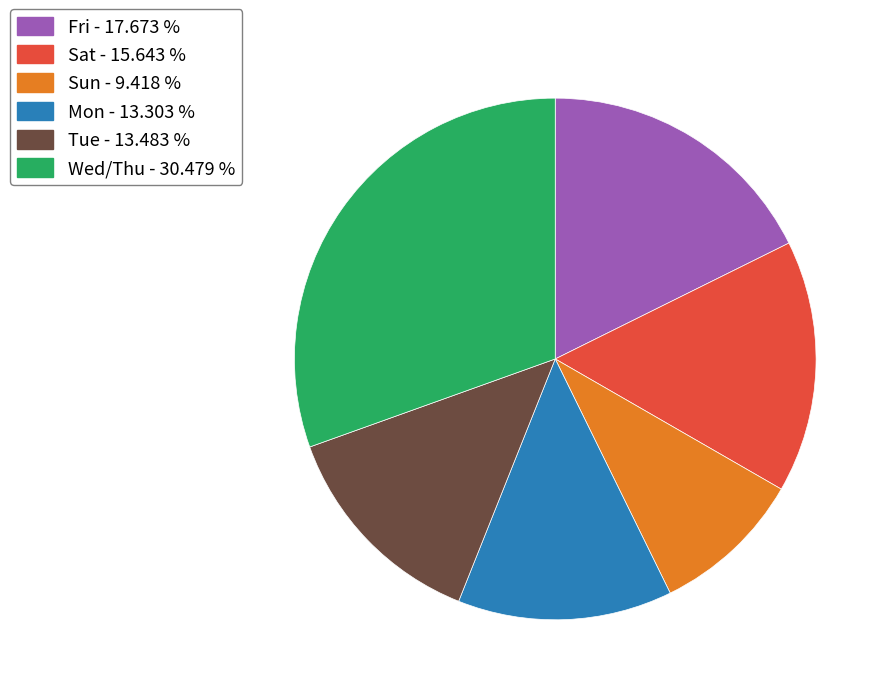

Does any single category account for the majority?

No